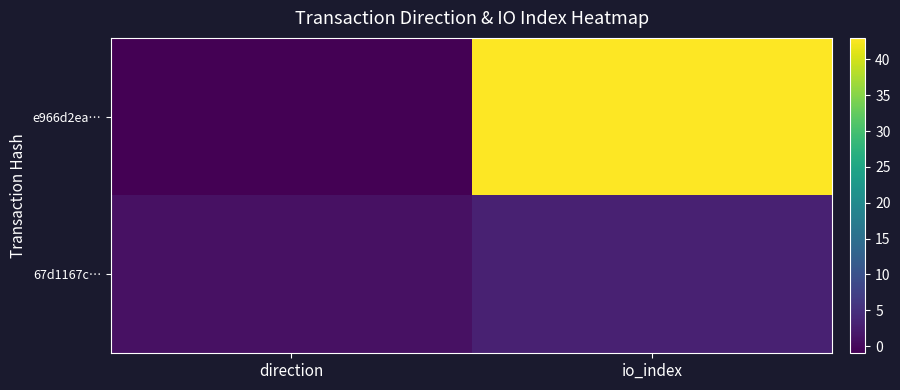

Which label corresponds to the largest value in the chart?

io_index